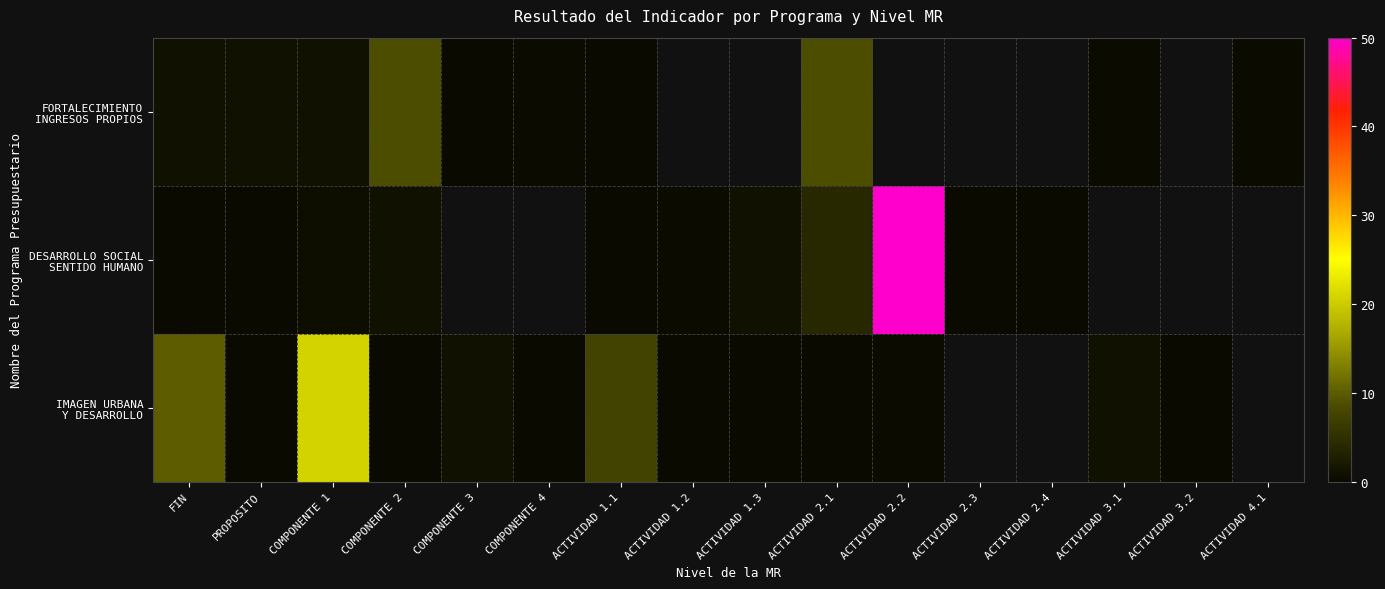

How many series are shown in this chart?

3